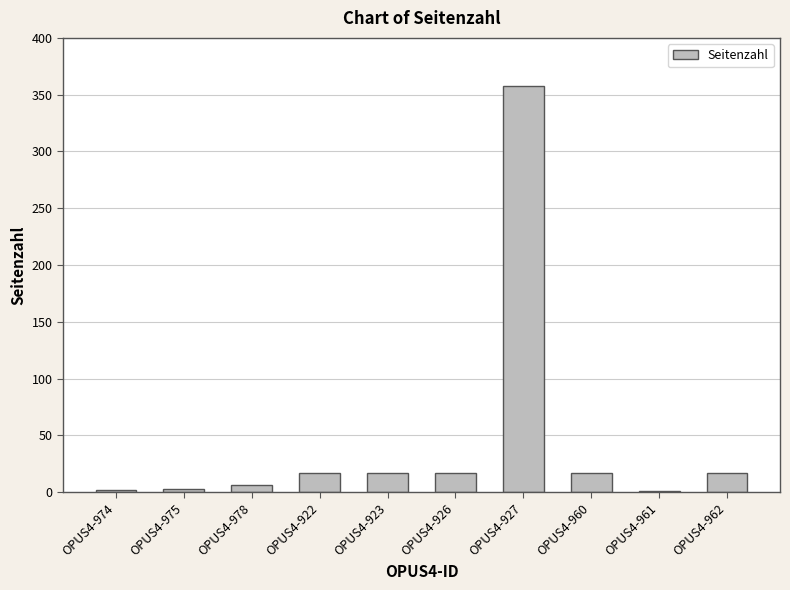

What is the sum of all values?

455